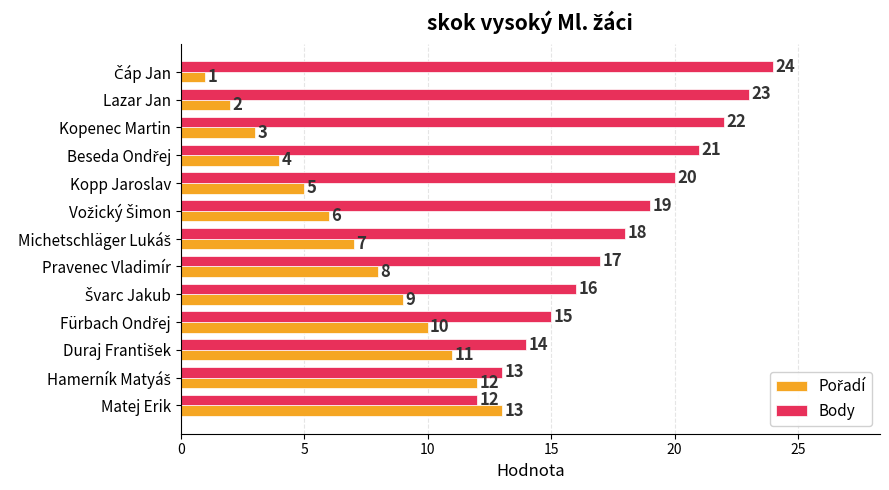

What is the maximum value for Body?

24